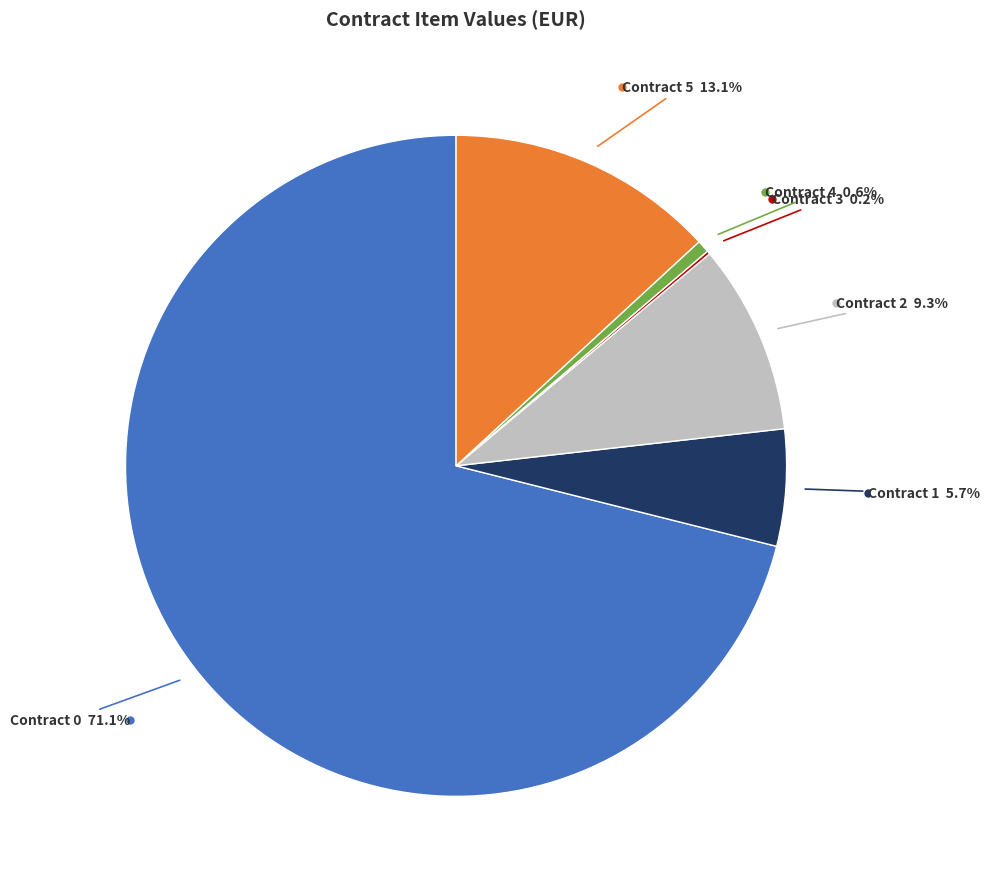

Is there a majority slice in this chart?

Yes